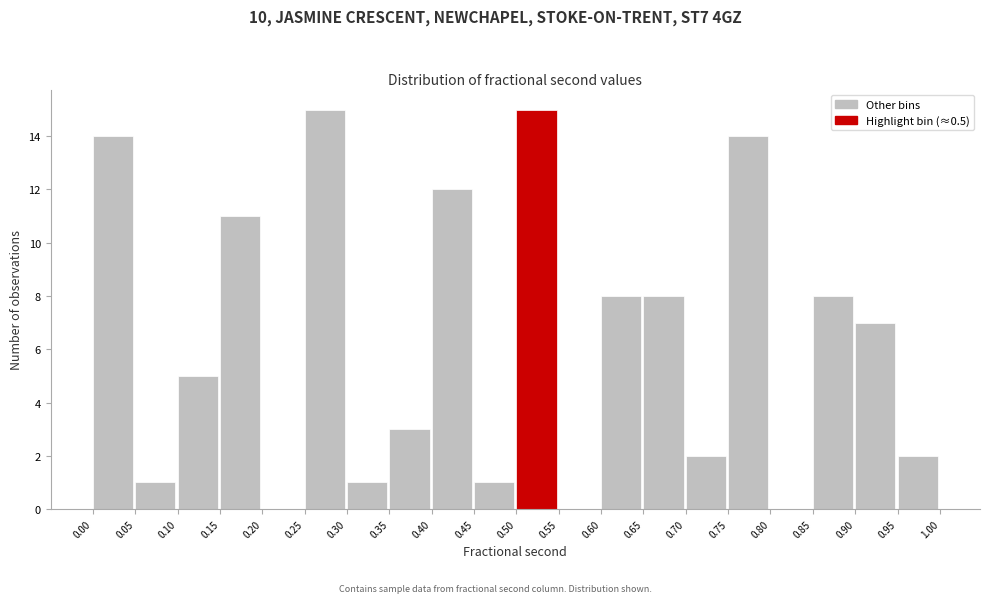

Reading left to right, transcribe this chart: for each bar, give the range it covers on the x-axis and its height. The values are not printed on the chart, so give them approximately, as read against the axis.

0.00 to 0.05: 14
0.05 to 0.10: 1
0.10 to 0.15: 5
0.15 to 0.20: 11
0.20 to 0.25: 0
0.25 to 0.30: 15
0.30 to 0.35: 1
0.35 to 0.40: 3
0.40 to 0.45: 12
0.45 to 0.50: 1
0.50 to 0.55: 15
0.55 to 0.60: 0
0.60 to 0.65: 8
0.65 to 0.70: 8
0.70 to 0.75: 2
0.75 to 0.80: 14
0.80 to 0.85: 0
0.85 to 0.90: 8
0.90 to 0.95: 7
0.95 to 1.00: 2